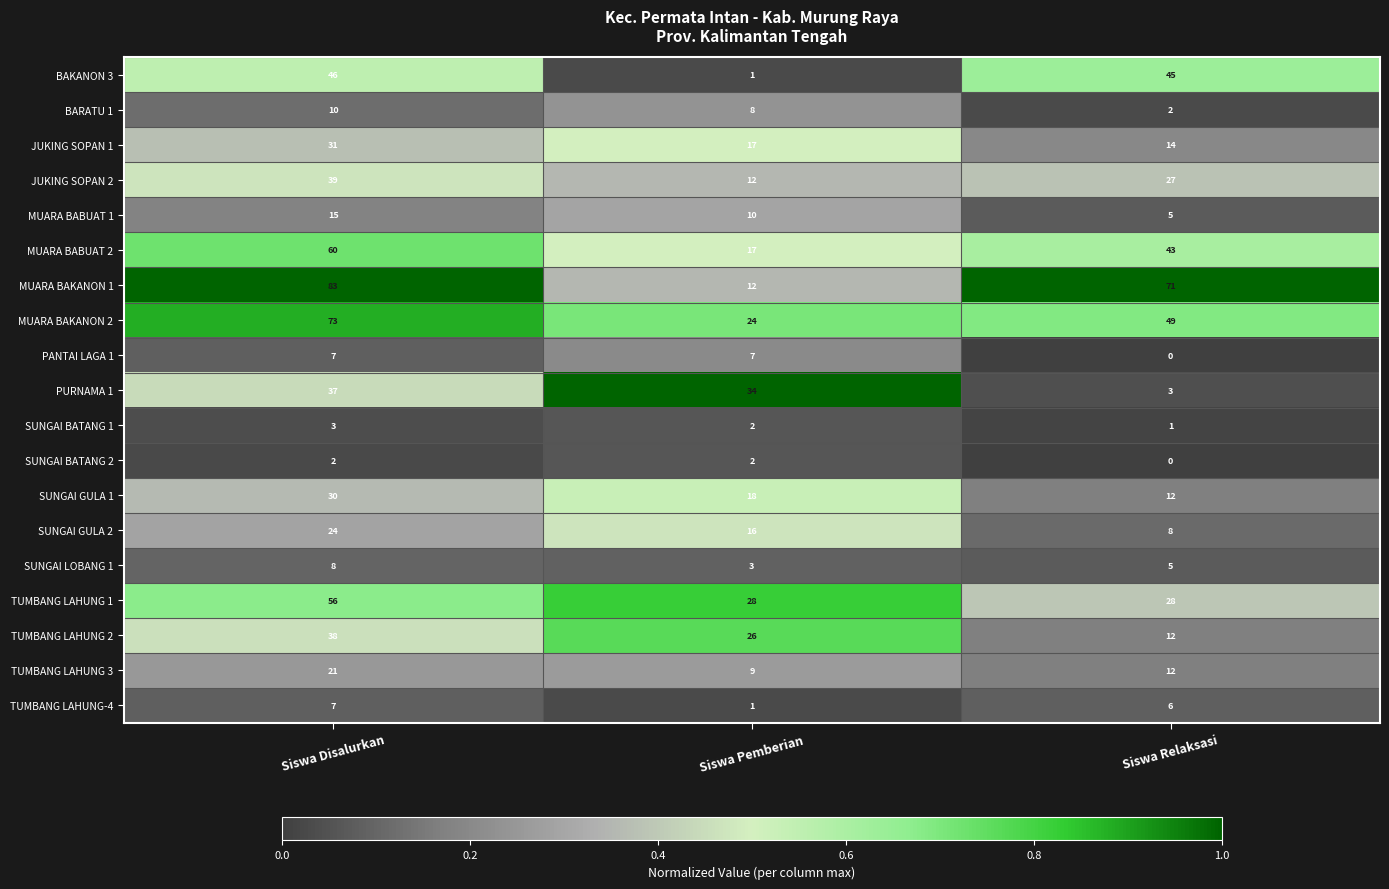

Which series changed the most between Siswa Disalurkan and Siswa Relaksasi?

PURNAMA 1